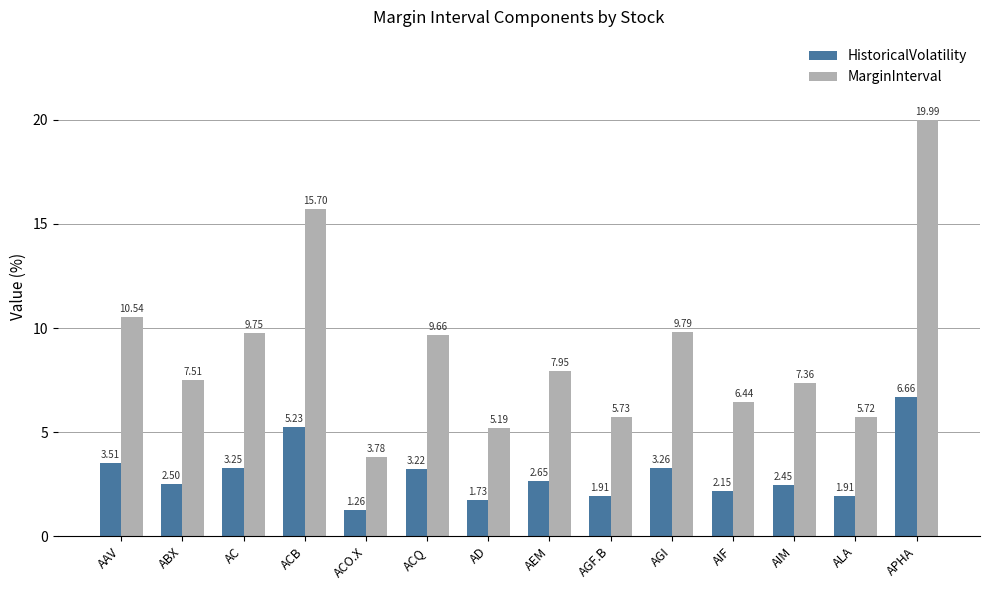

What is the label of the 3rd bar from the left?

AC